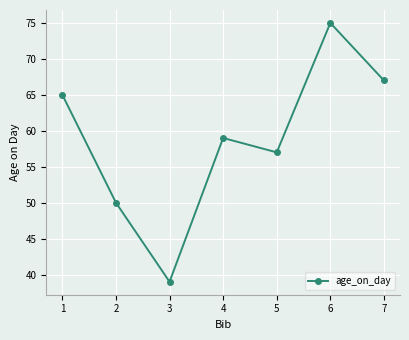

How many points are higher than both their immediate neighbors (excluding endpoints)?

2